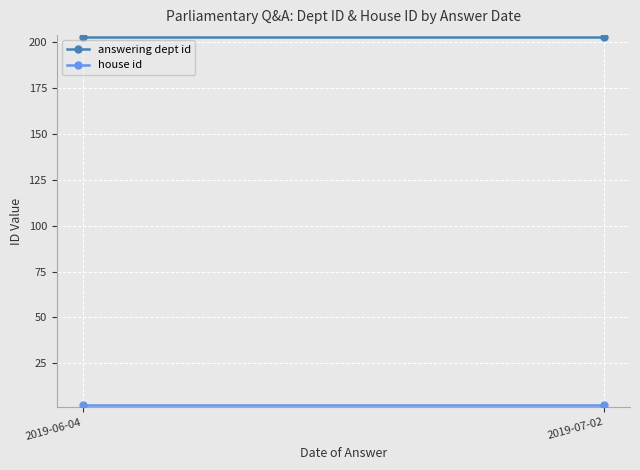

Reading left to right, what are all the values shown in this chart?

answering dept id: 2019-06-04=203	2019-07-02=203
house id: 2019-06-04=2	2019-07-02=2